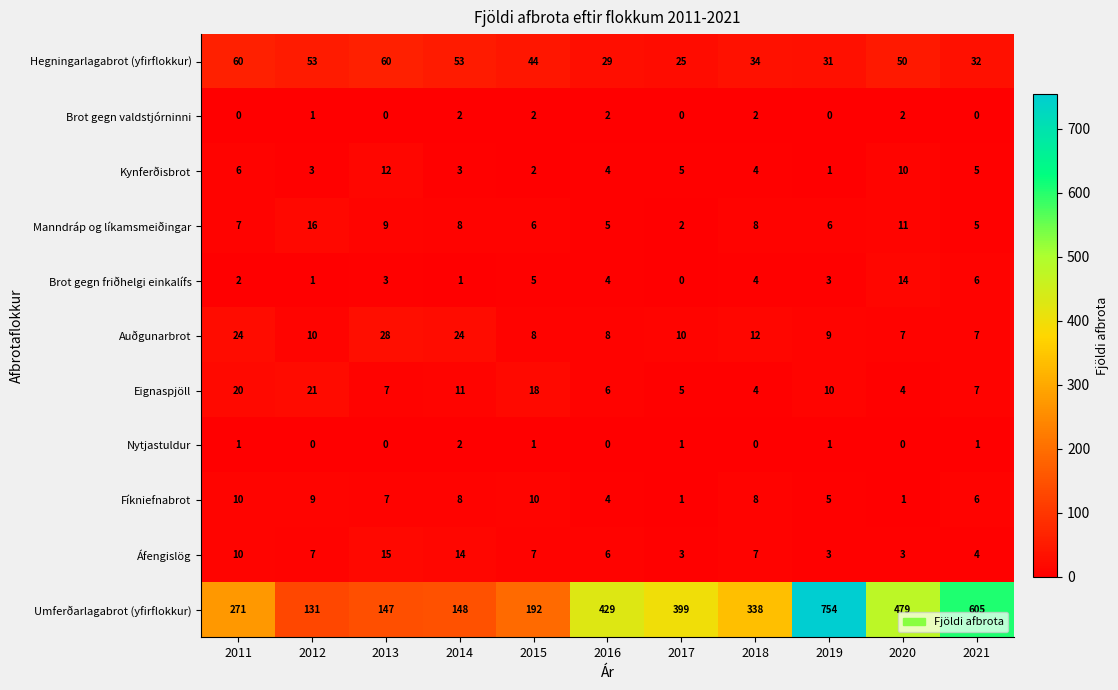

Rank the series at 2020 from lowest to highest value.

Nytjastuldur, Fíkniefnabrot, Brot gegn valdstjórninni, Áfengislög, Eignaspjöll, Auðgunarbrot, Kynferðisbrot, Manndráp og líkamsmeiðingar, Brot gegn friðhelgi einkalífs, Hegningarlagabrot (yfirflokkur), Umferðarlagabrot (yfirflokkur)